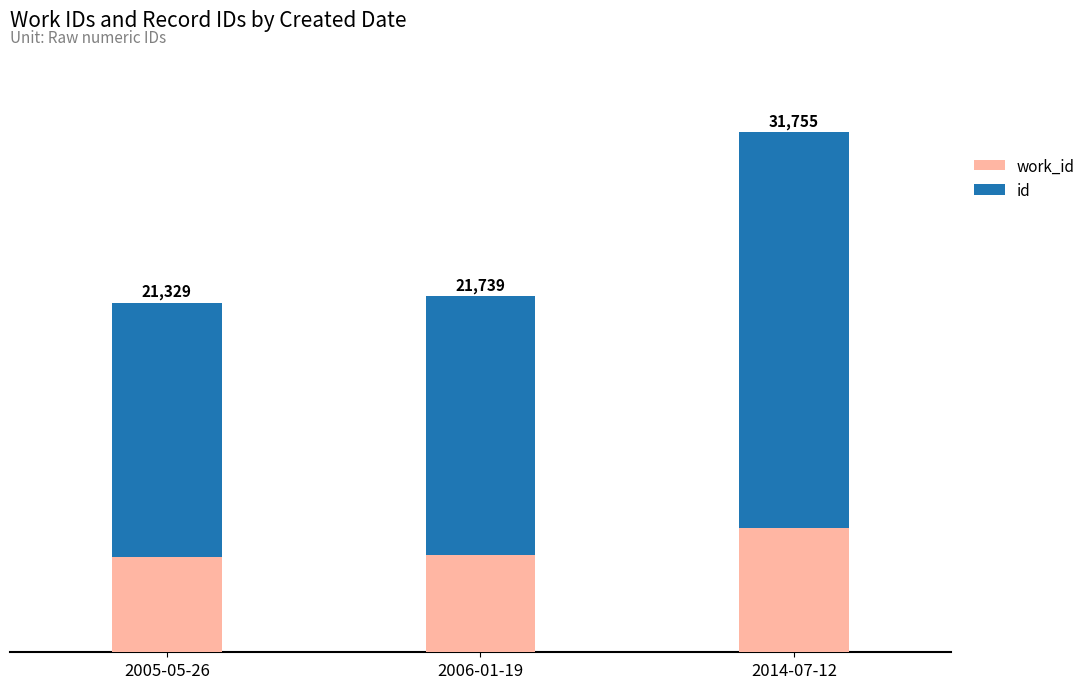

Between 2005-05-26 and 2014-07-12, which series saw the biggest shift?

id